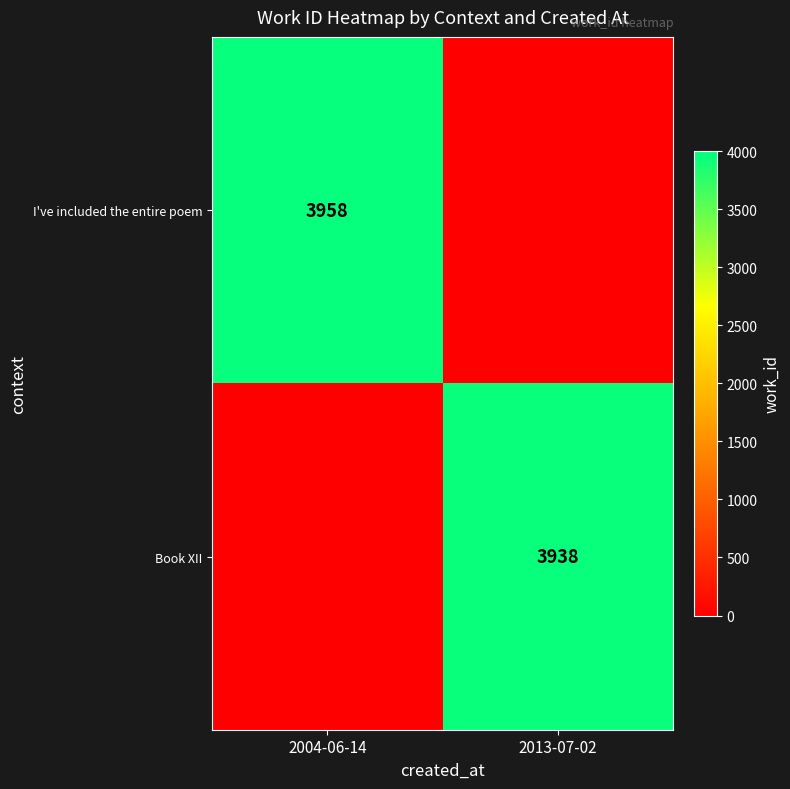

What is the total value across all series at 2013-07-02?

3939